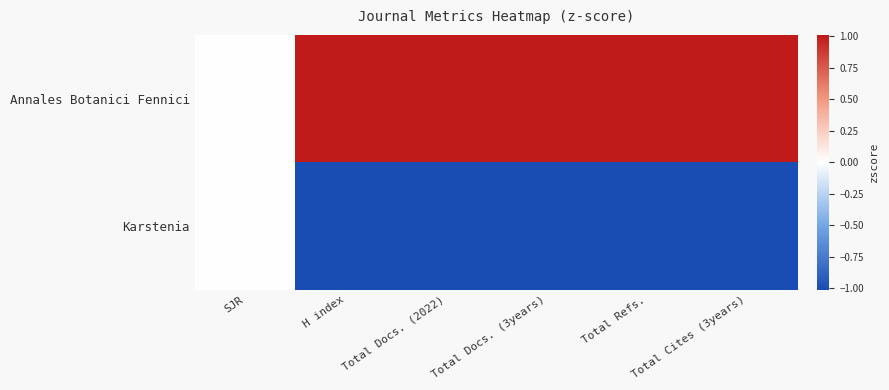

What is the minimum value shown in the chart?

-1